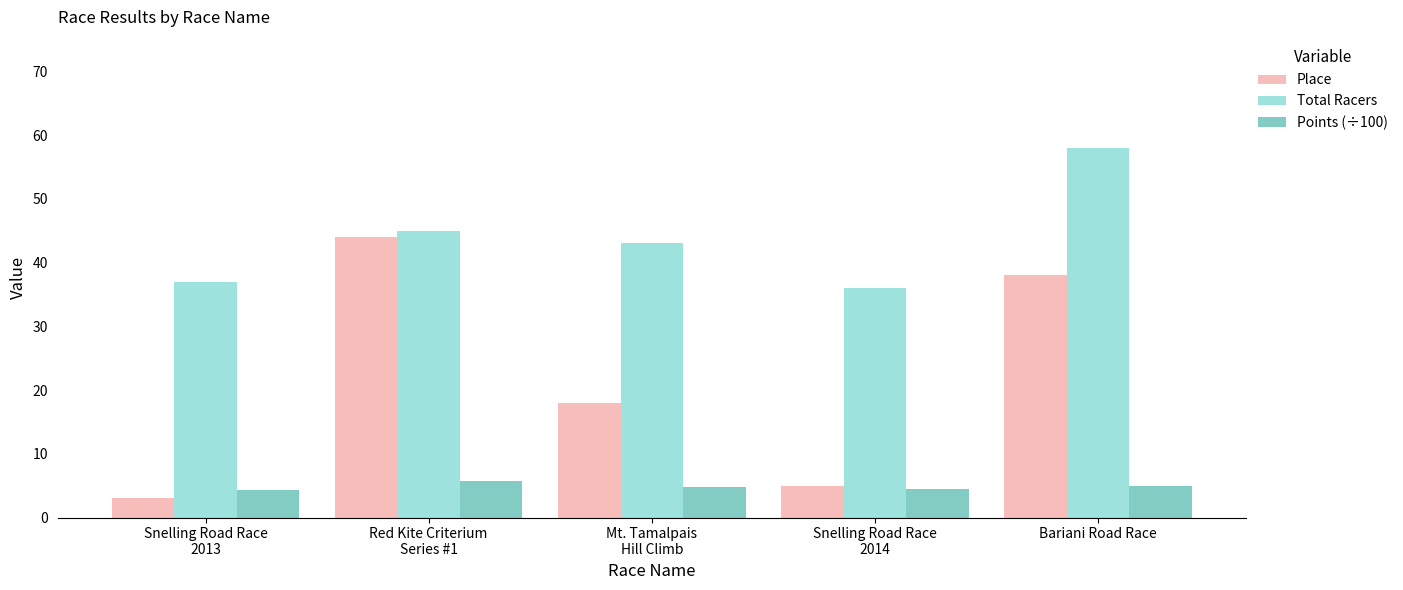

How many groups of bars are there?

5